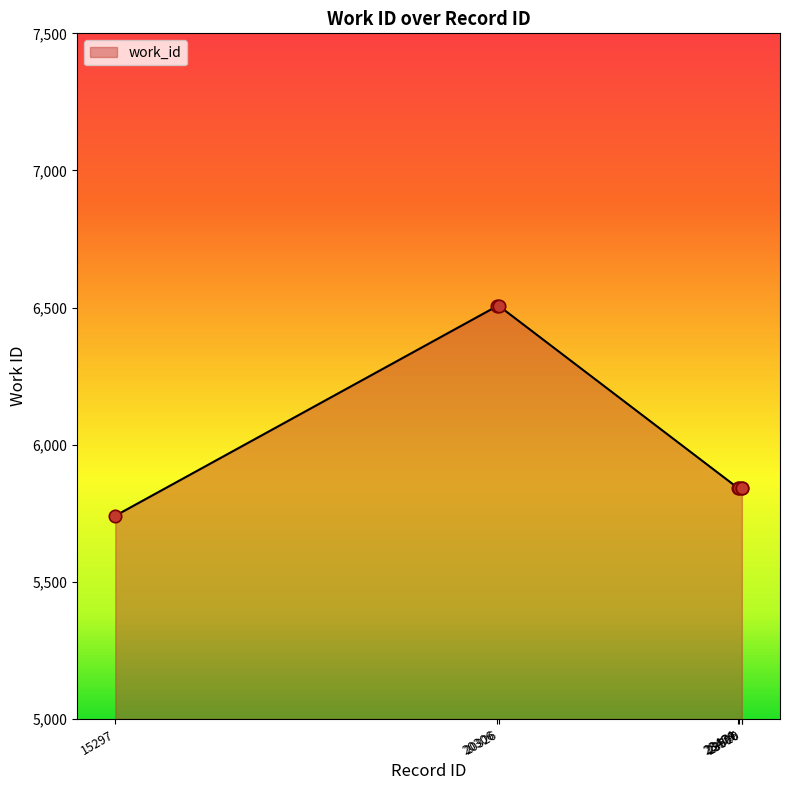

Which has a higher value, 15297 or 23479?

23479